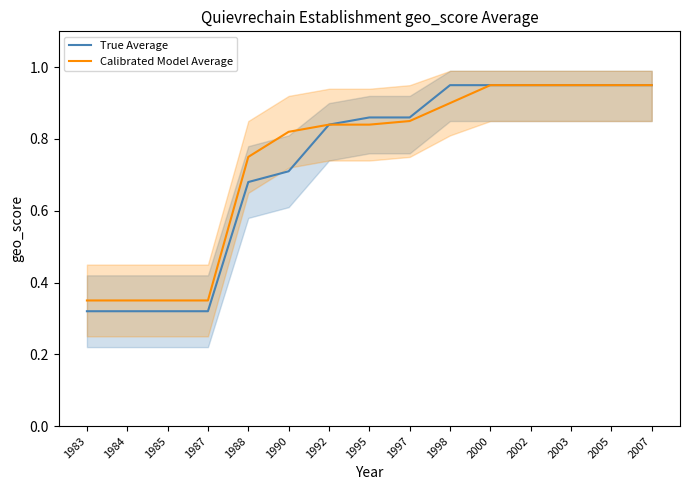

Which series has the largest total across all categories?

Calibrated Model Average